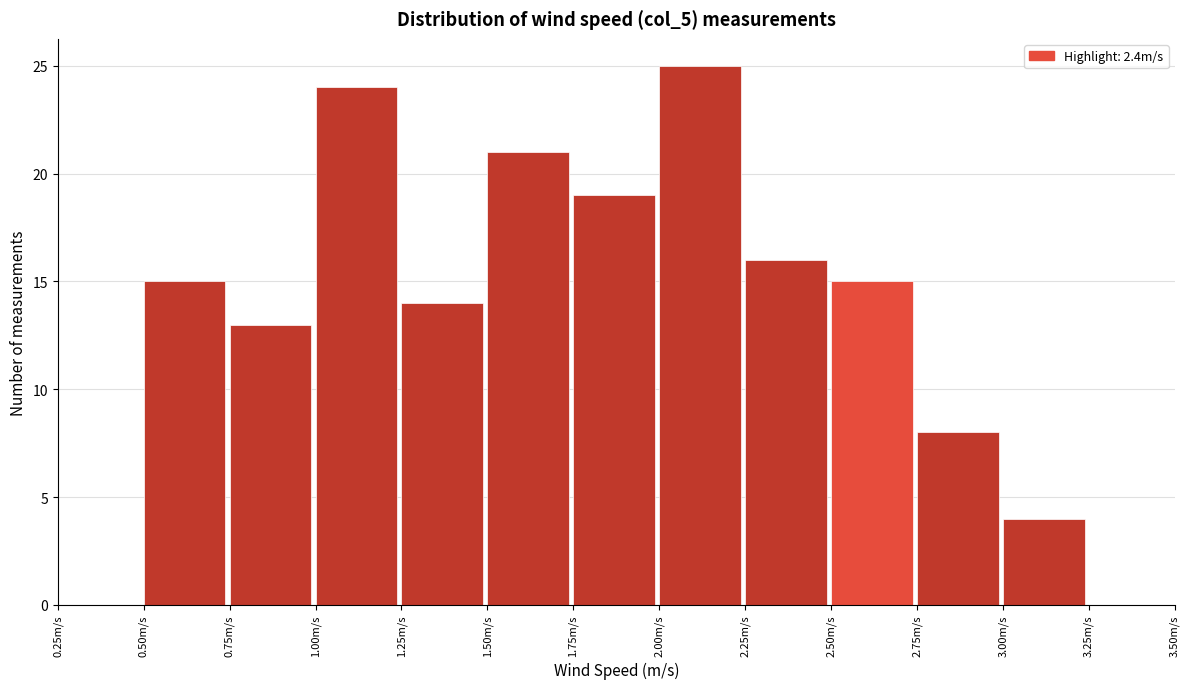

Over which range of the x-axis is the bar tallest?

2.00 to 2.25